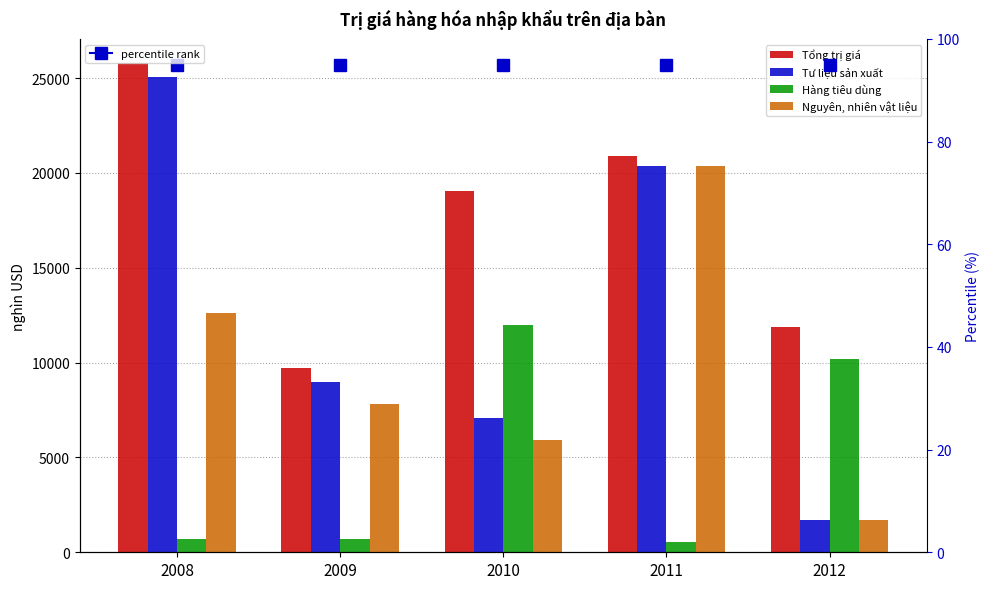

The Nguyên, nhiên vật liệu series shows 7827 at 2009. True or false?

True